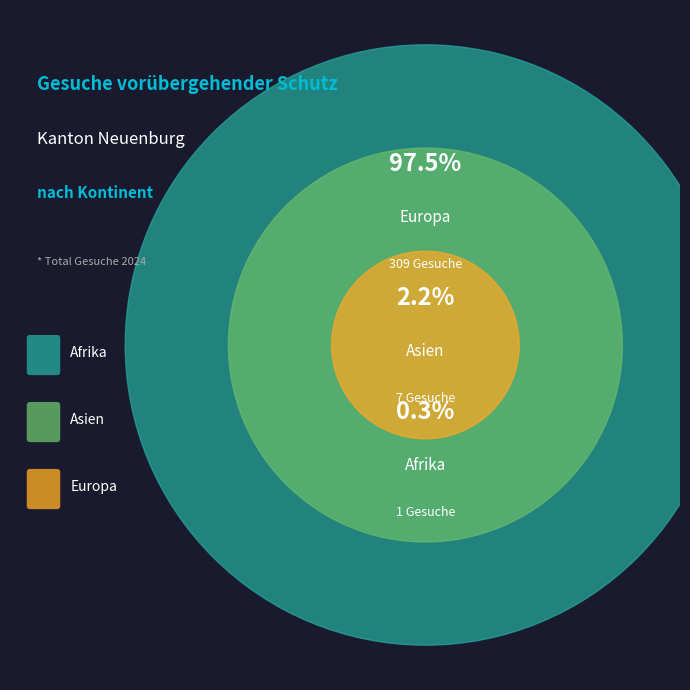

Which slice is the smallest?

Afrika